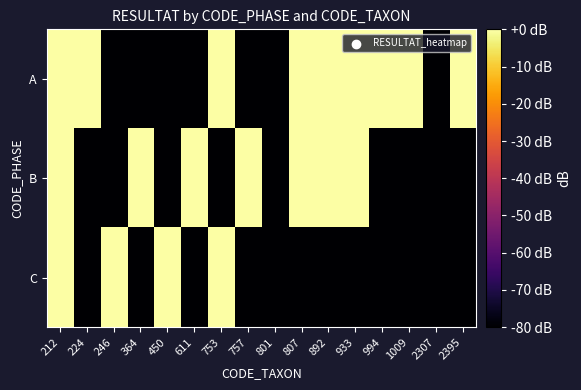

At 611, list the series in order from smallest to largest.

A, C, B